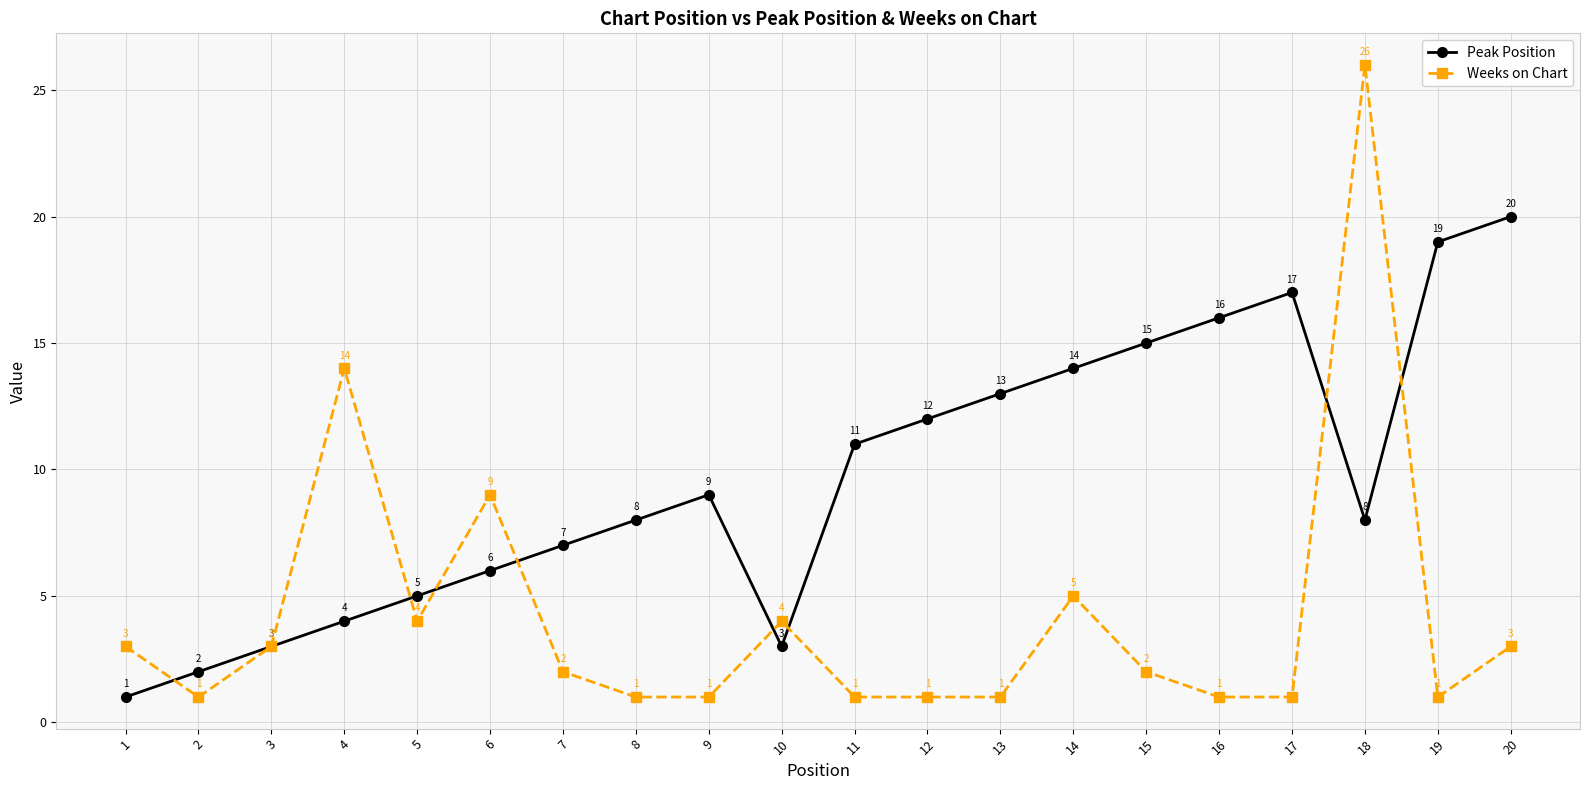

At how many categories does at least one series exceed 18?

3